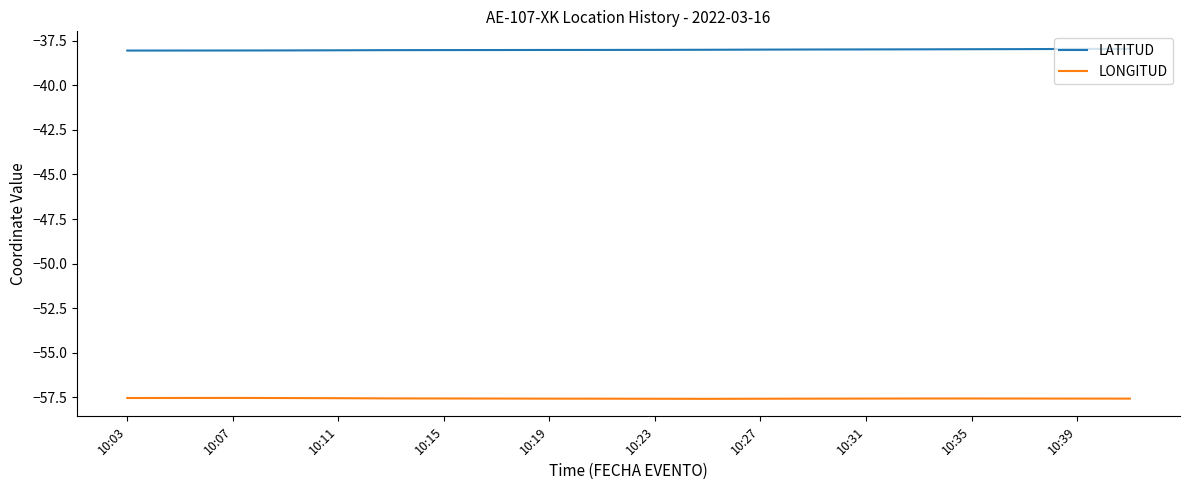

Does the chart display data point markers on the line(s)?

No